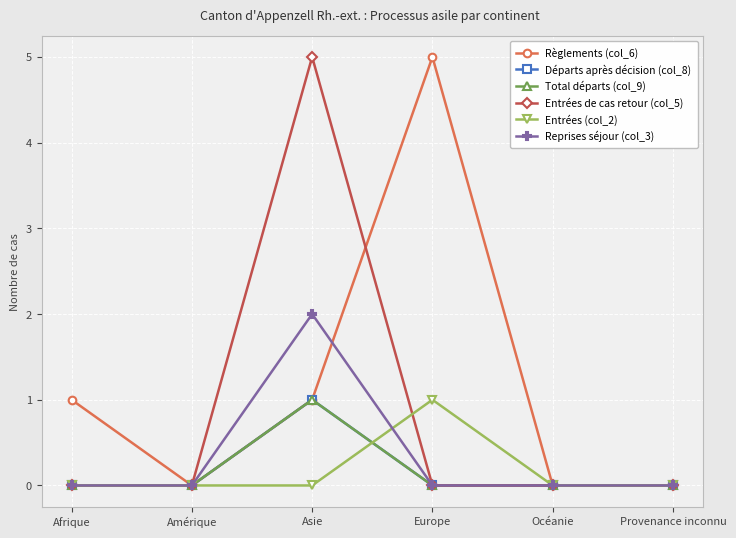

Does the chart have visible grid lines?

Yes